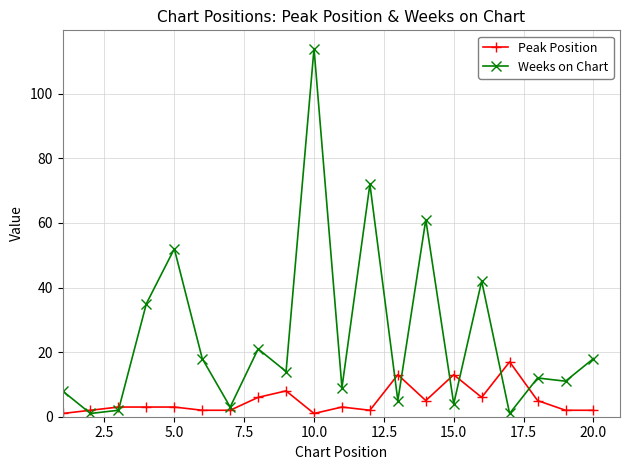

What are all the series names shown in the legend?

Peak Position, Weeks on Chart